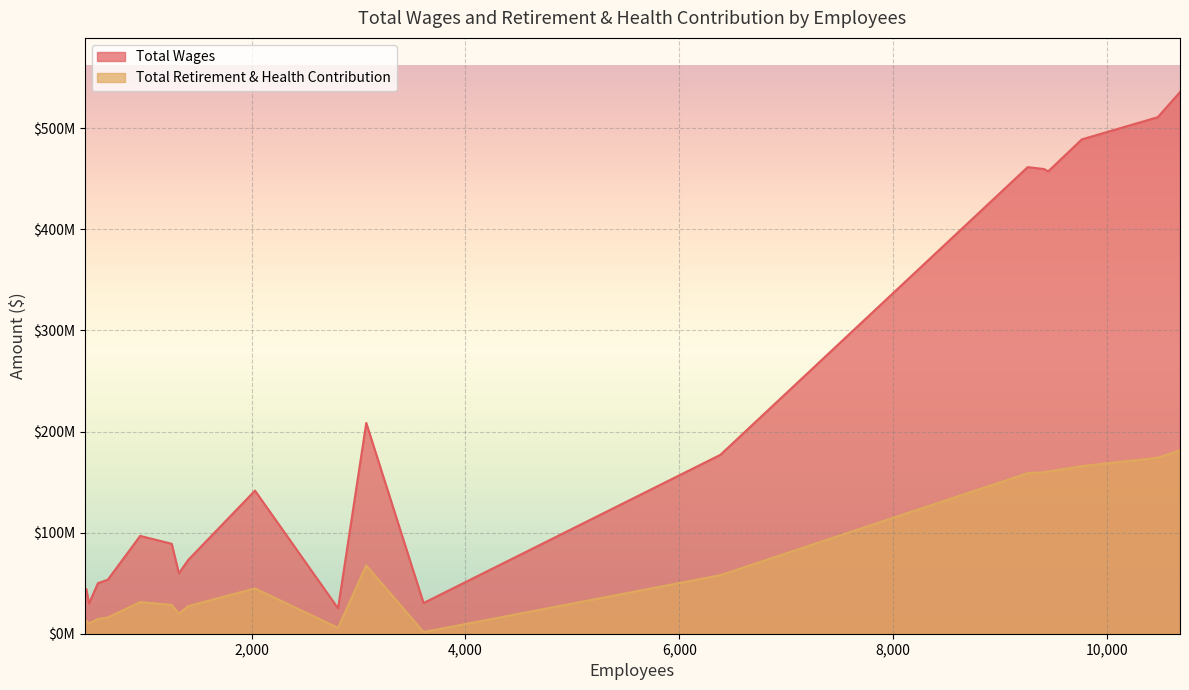

What is the sum of the Total Retirement & Health Contribution values at 1252 and 3072?

96131804